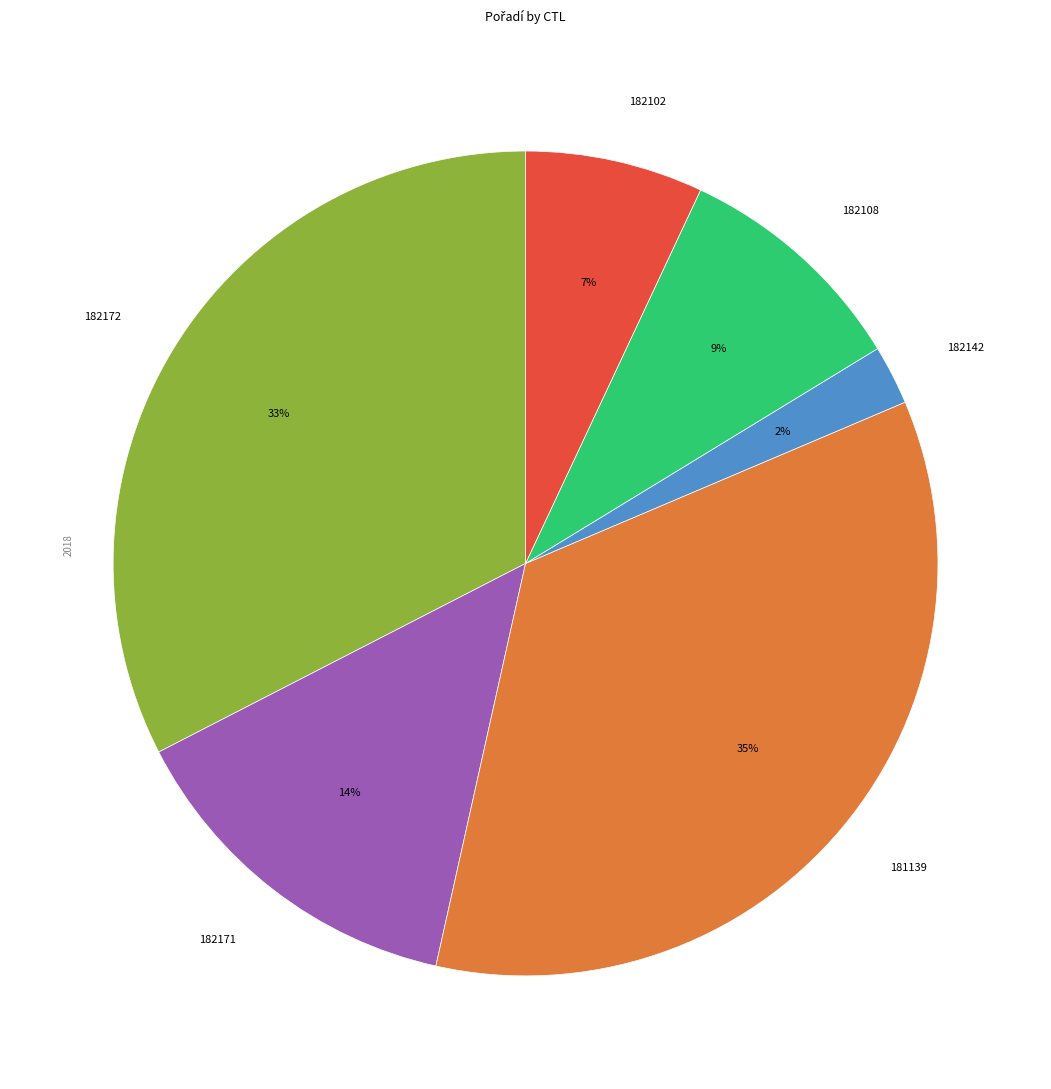

Do 181139 and 182171 together represent more than half of the pie?

No